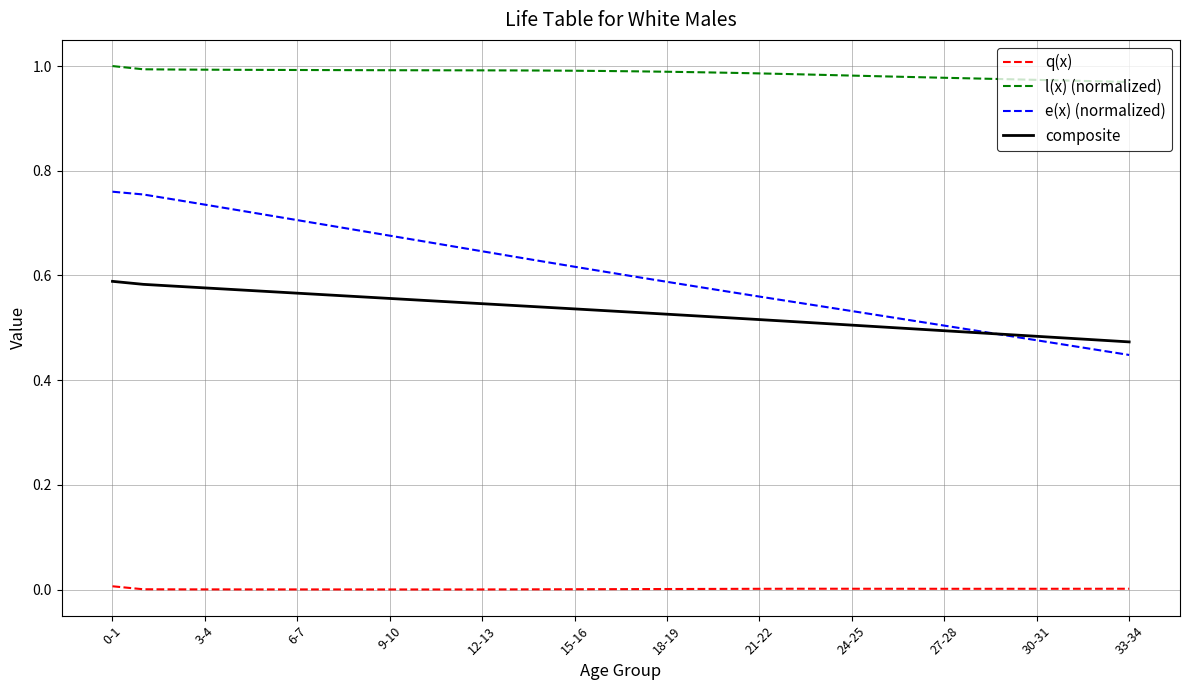

Which series has the widest spread of values?

e(x) (normalized)